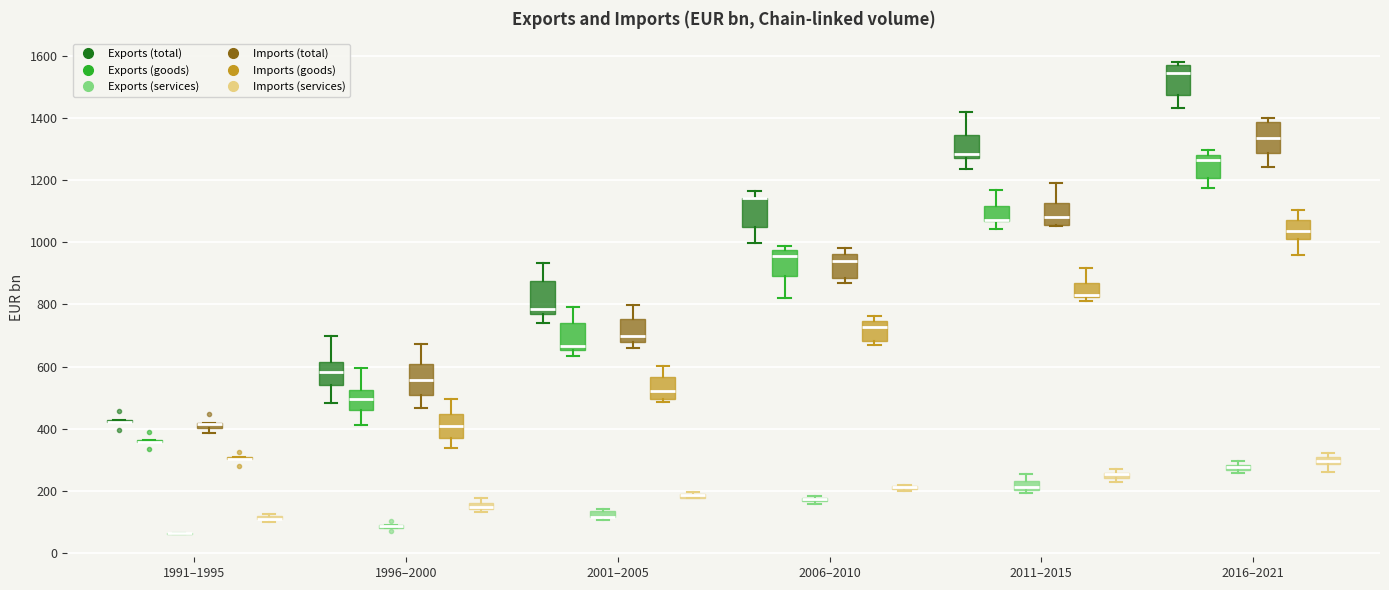

Where is the lower edge of the box for 2016–2021 (Imports (total)) on the y-axis? The values are not printed on the chart, so give them approximately, as read against the axis.

1280